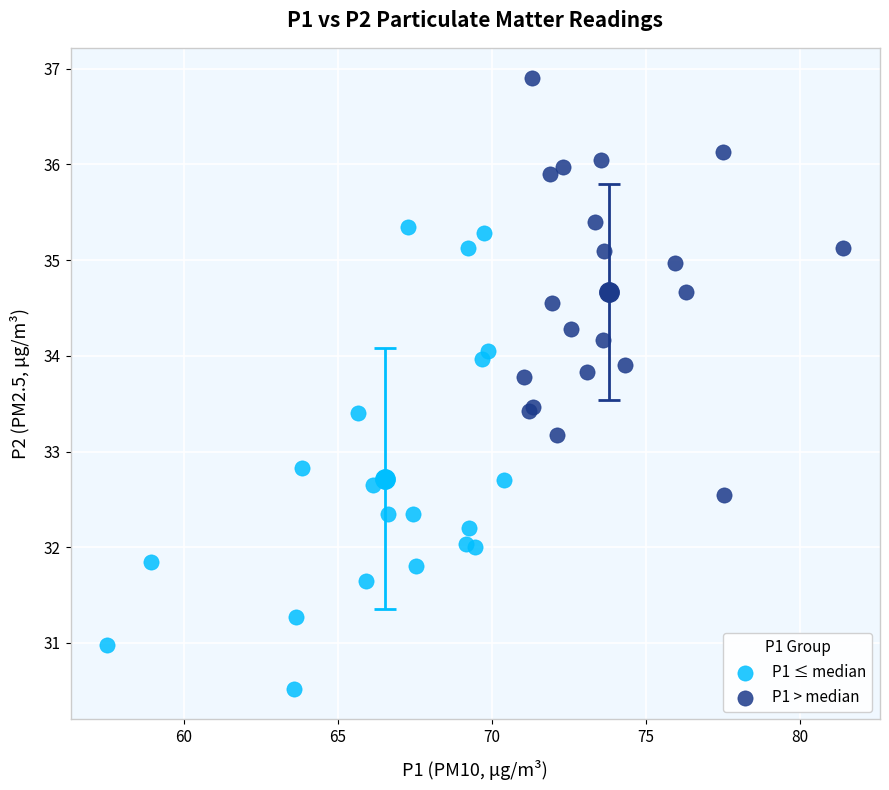

Which series reaches the minimum Y coordinate?

P1 ≤ median